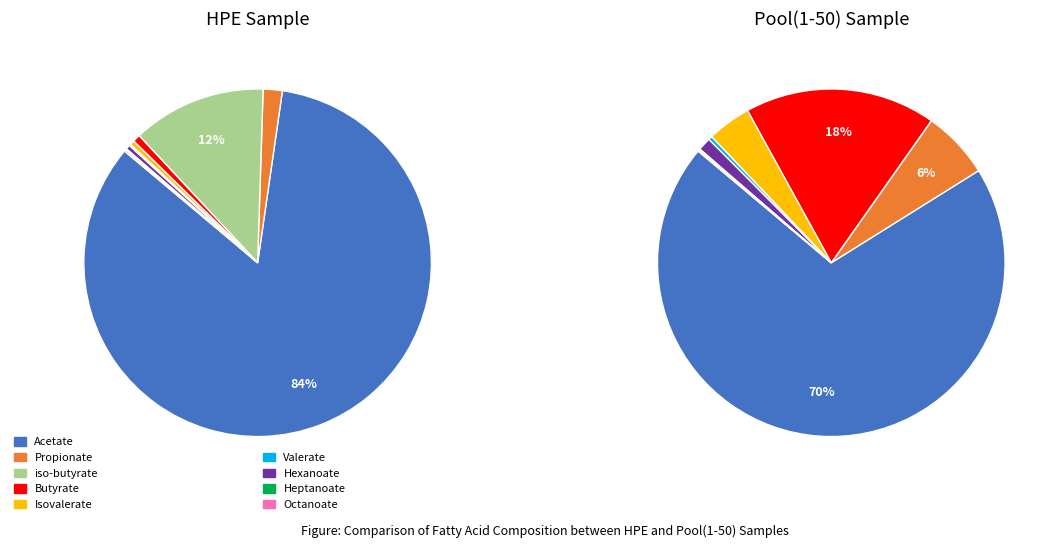

To the nearest percent, what portion does Propionate represent?

2%